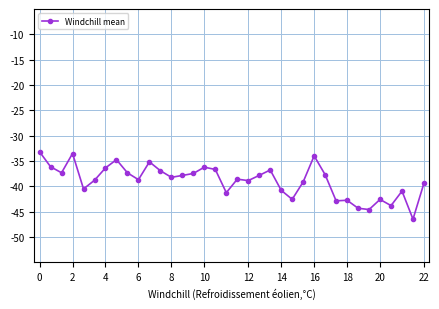

What is the sum of all values?

-1400.8